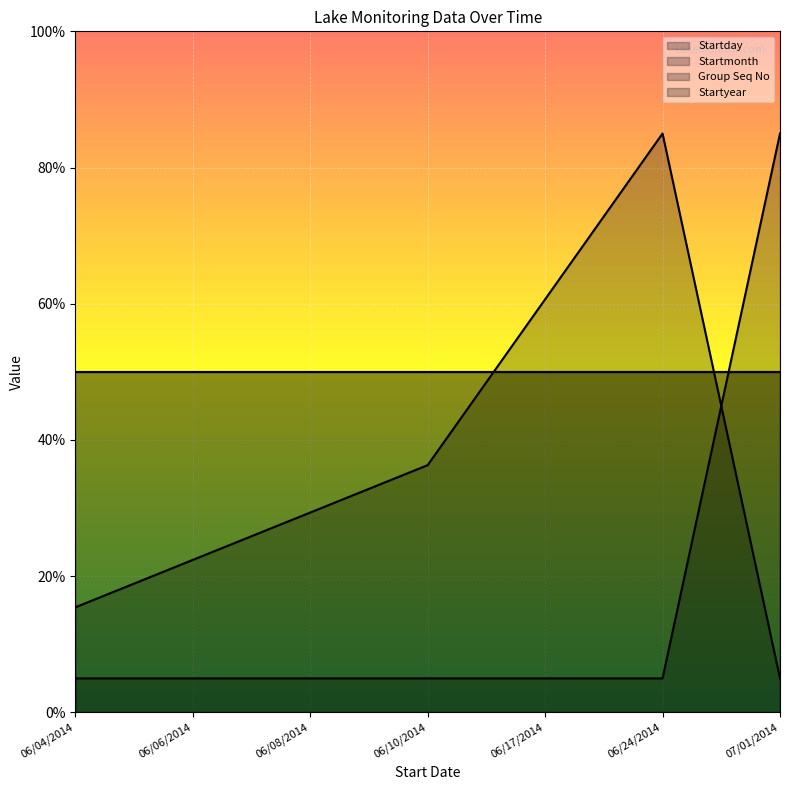

Which series has the widest spread of values?

Startday